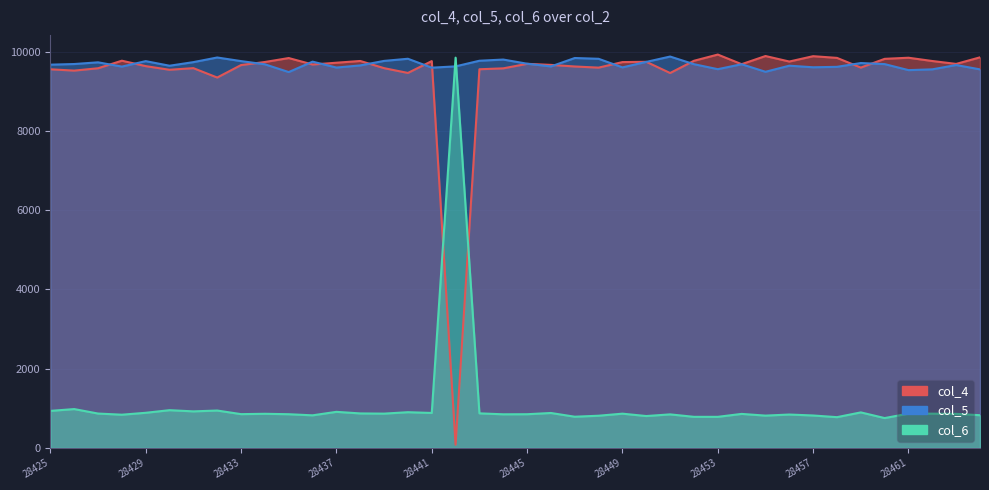

How many data points does each series have?

40